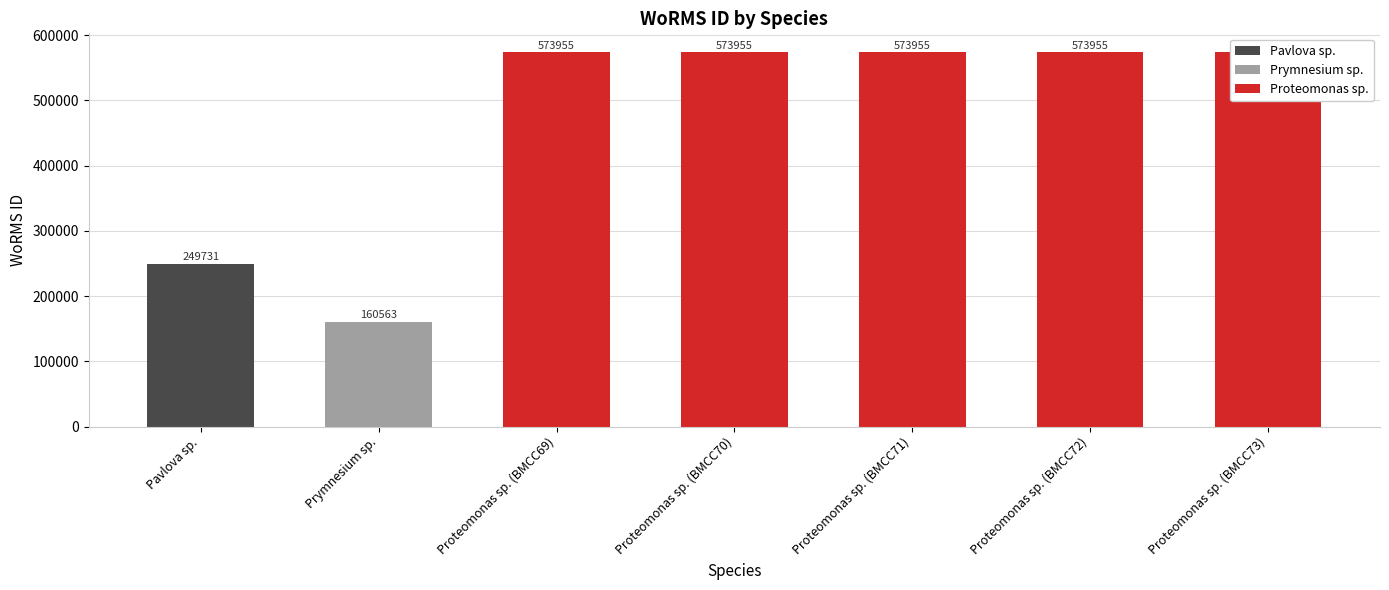

What is the label of the 5th bar from the left?

Proteomonas sp. (BMCC71)